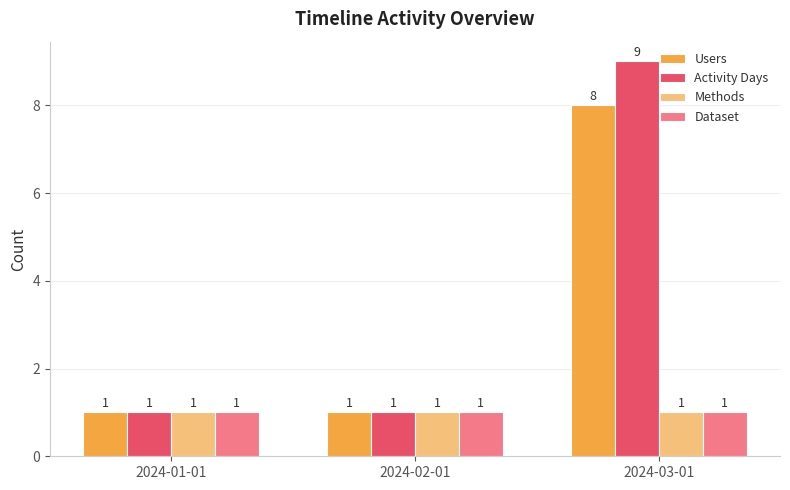

The Users series shows 8 at 2024-03-01. True or false?

True